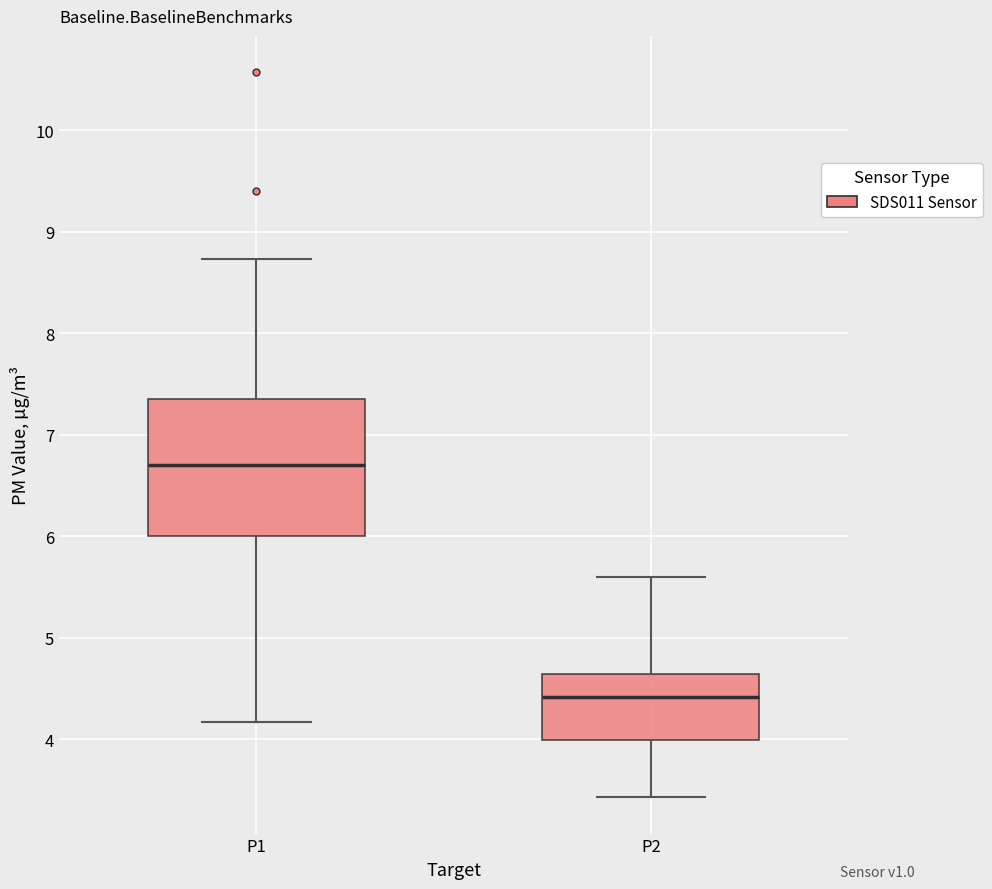

Reading left to right, transcribe this box plot: for each box, give where its median line is, the range the box spans, and where its two whiskers end, as read against the y-axis. The values are not printed on the chart, so give them approximately, as read against the axis.

P1: median 6.7, box 6.0 to 7.4, whiskers 4.2 to 8.7
P2: median 4.4, box 4.0 to 4.6, whiskers 3.4 to 5.6